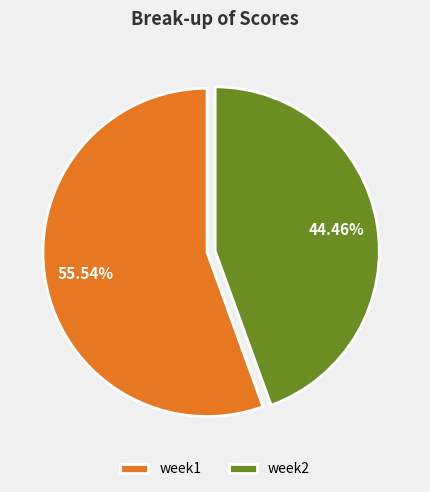

Is it true that week2 is 44% of the pie?

True